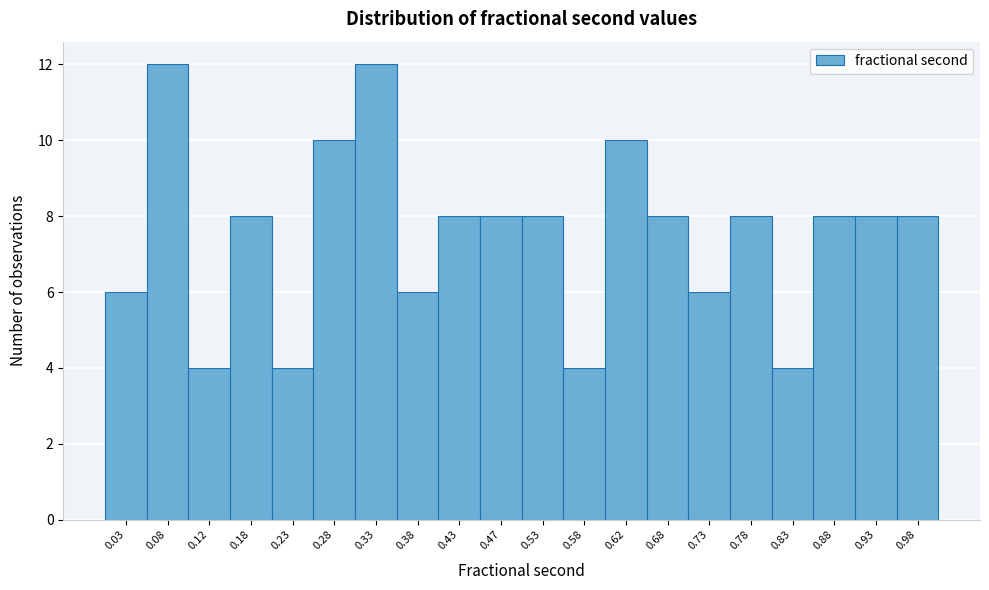

Reading left to right, list every bar in this chart as the range it spans on the x-axis followed by its height. The values are not printed on the chart, so give them approximately, as read against the axis.

0.00 to 0.05: 6
0.05 to 0.10: 12
0.10 to 0.15: 4
0.15 to 0.20: 8
0.20 to 0.25: 4
0.25 to 0.30: 10
0.30 to 0.35: 12
0.35 to 0.40: 6
0.40 to 0.45: 8
0.45 to 0.50: 8
0.50 to 0.55: 8
0.55 to 0.60: 4
0.60 to 0.65: 10
0.65 to 0.70: 8
0.70 to 0.75: 6
0.75 to 0.80: 8
0.80 to 0.85: 4
0.85 to 0.90: 8
0.90 to 0.95: 8
0.95 to 1.00: 8